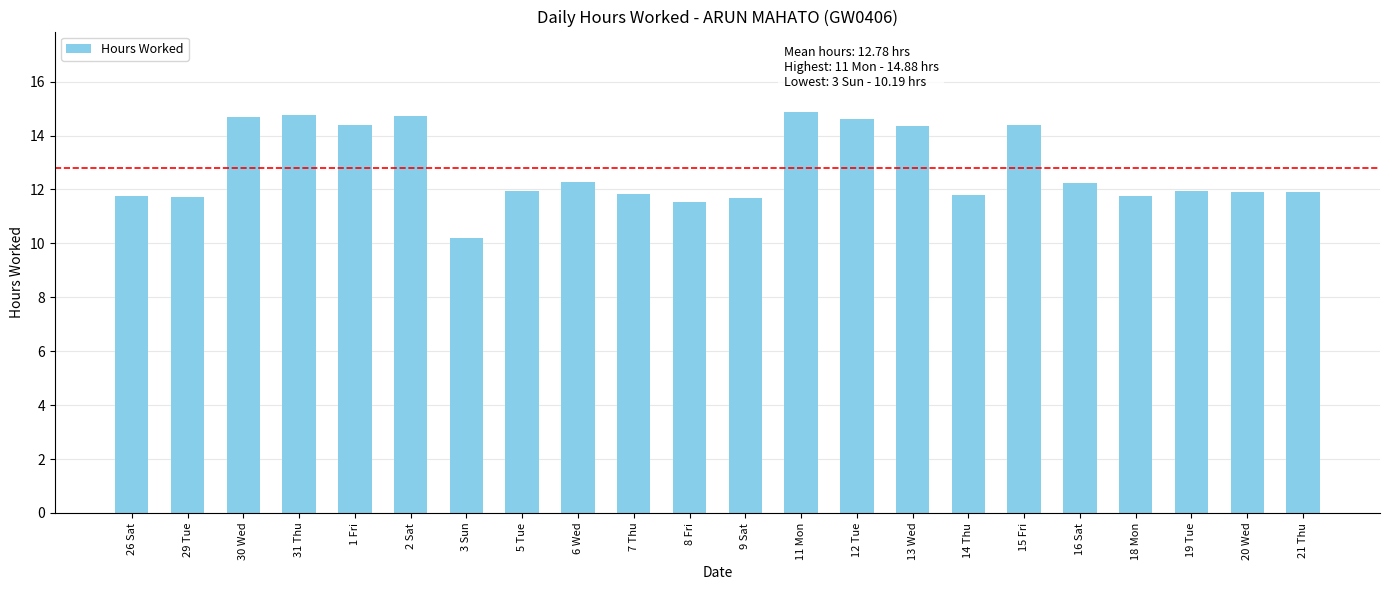

Which category has the lowest value across all series?

3 Sun